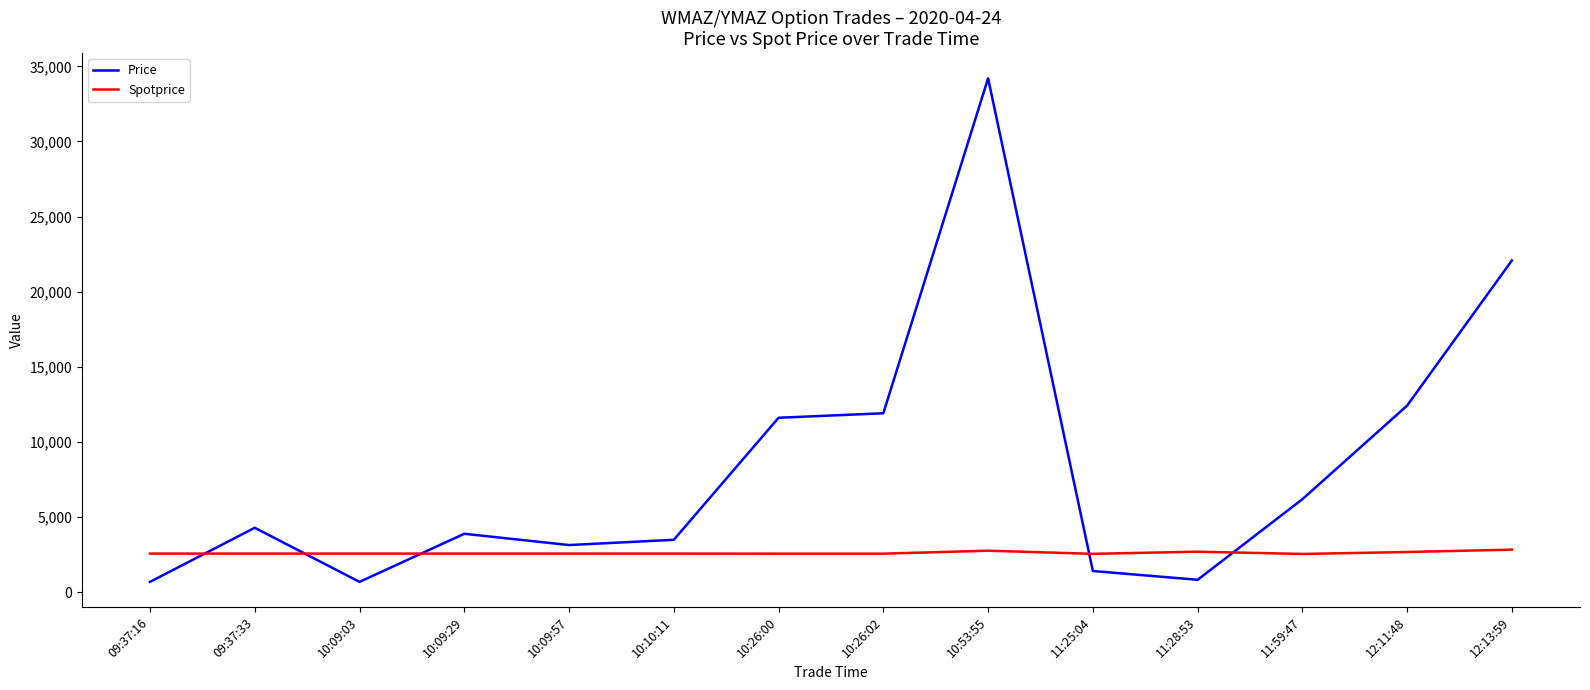

Does the chart have visible grid lines?

No